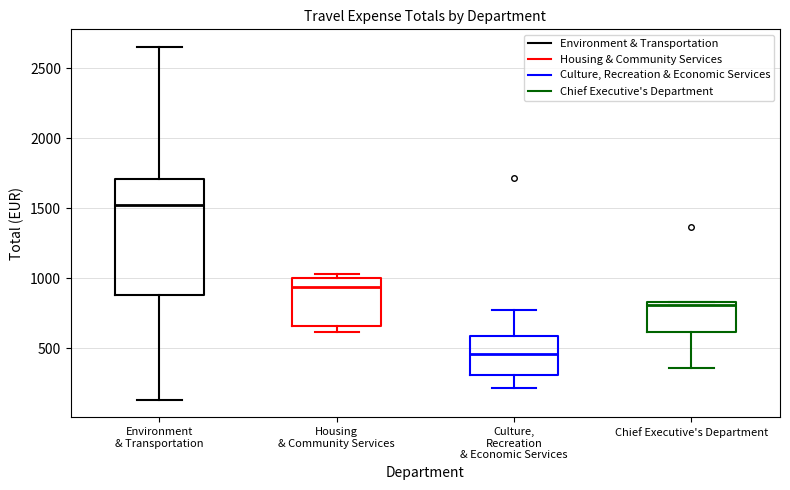

Reading left to right, transcribe this box plot: for each box, give where its median line is, the range the box spans, and where its two whiskers end, as read against the y-axis. The values are not printed on the chart, so give them approximately, as read against the axis.

Environment & Transportation: median 1500, box 900 to 1700, whiskers 150 to 2650
Housing & Community Services: median 950, box 650 to 1000, whiskers 600 to 1050
Culture, Recreation & Economic Services: median 450, box 300 to 600, whiskers 200 to 750
Chief Executive's Department: median 800, box 600 to 850, whiskers 350 to 850